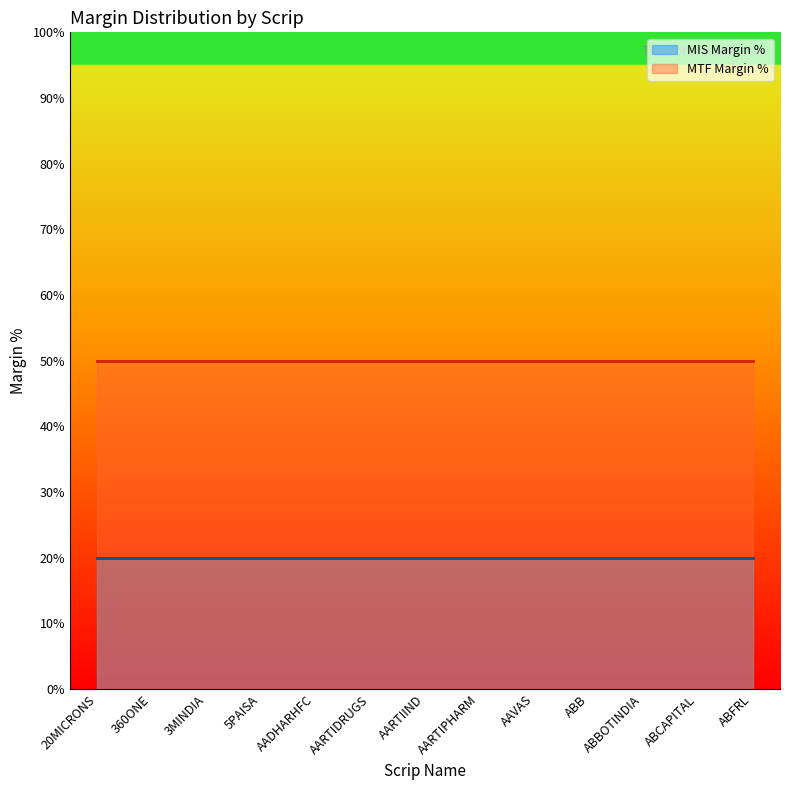

True or false: MTF Margin % and MIS Margin % cross at least once.

False